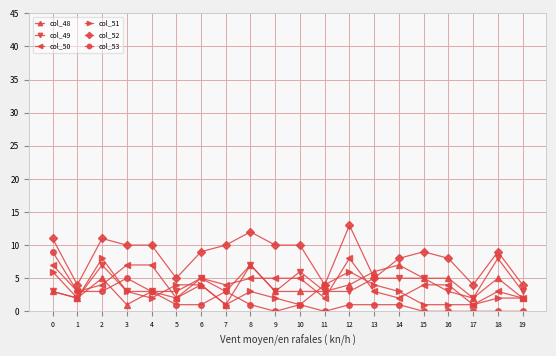

The value of col_49 at 5 is 3. True or false?

True